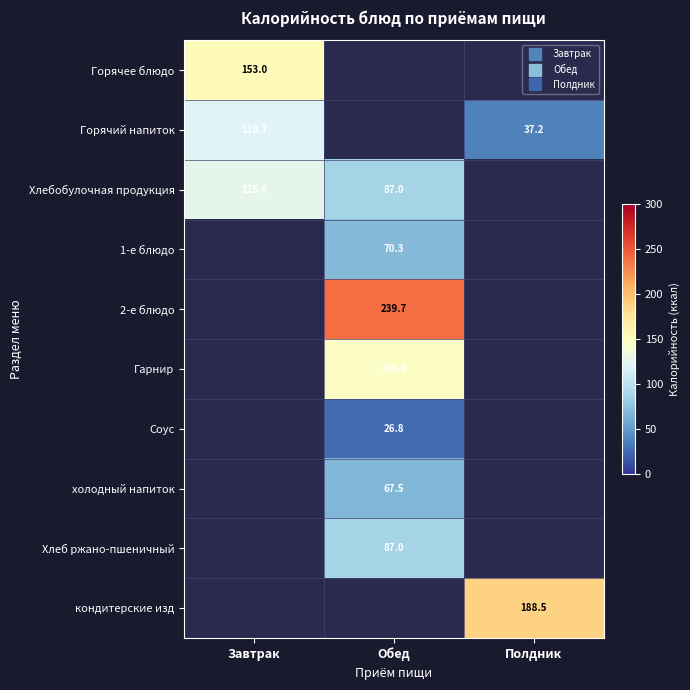

Where does the 2-е блюдо series first go above 239?

Обед